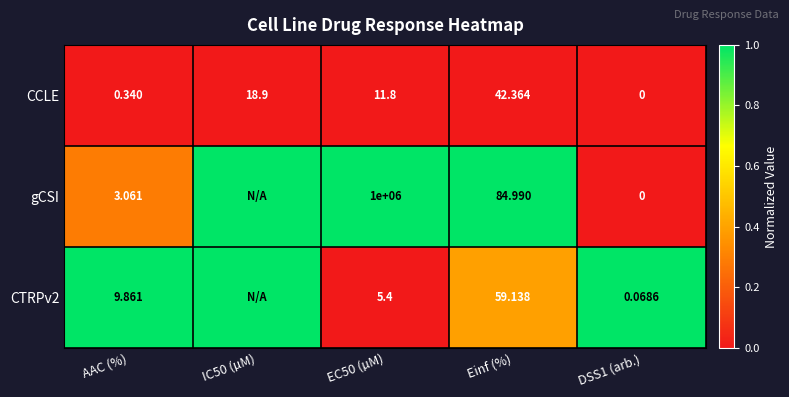

Which series changed the most between AAC (%) and EC50 (µM)?

gCSI